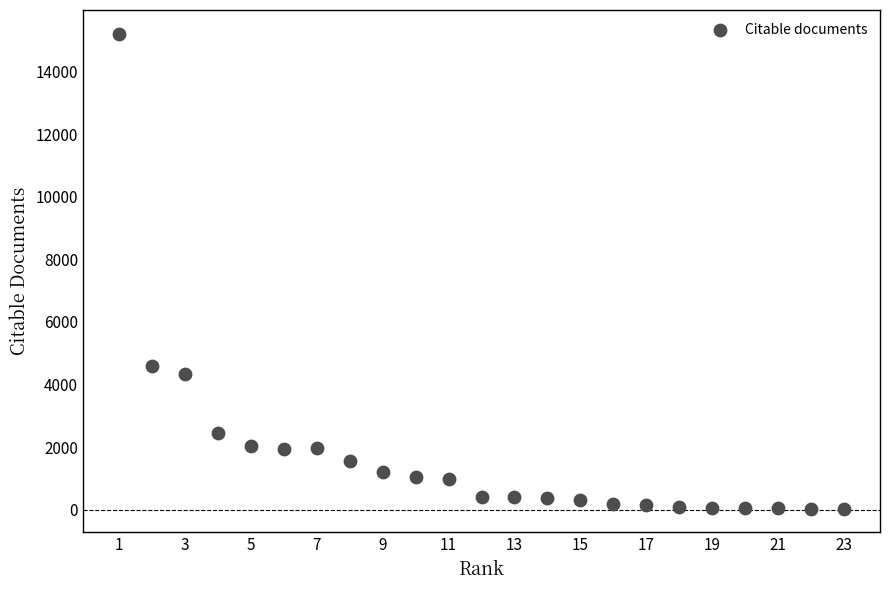

What is the range of Y values (max minus min)?

15173